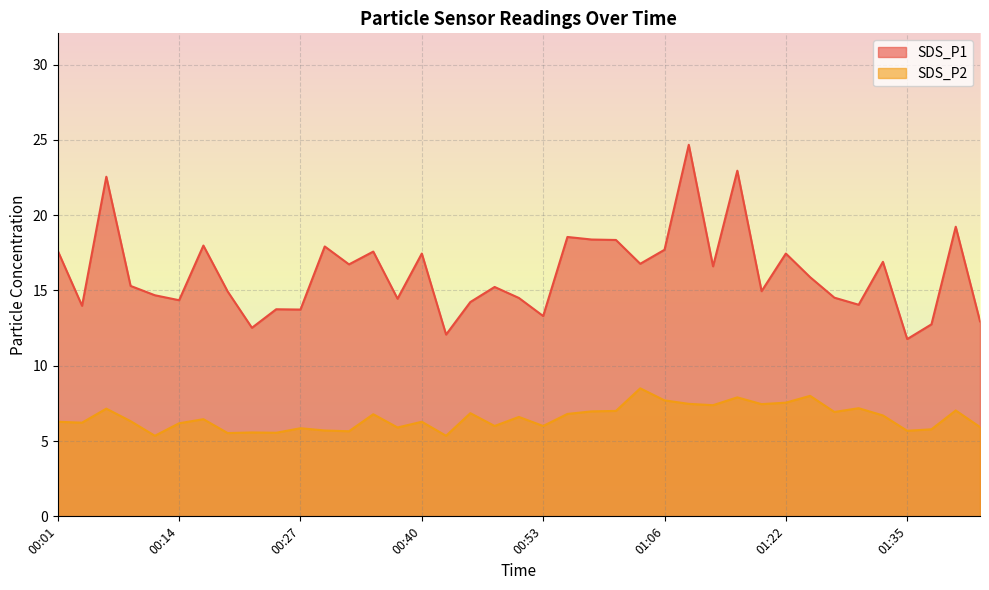

What is the difference between the highest and lowest values at 00:22?

6.9